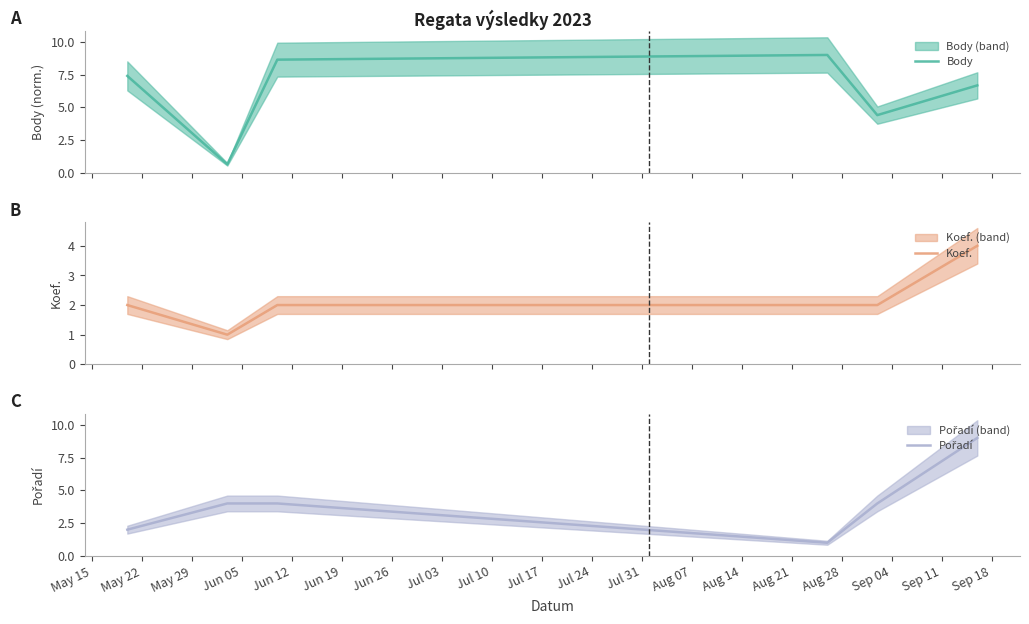

Reading left to right, extract all data points from this chart.

Body: 7.4	0.6	8.6	9.0	4.4	6.7
Koef.: 2.0	1.0	2.0	2.0	2.0	4.0
Pořadí: 2.0	4.0	4.0	1.0	4.0	9.0